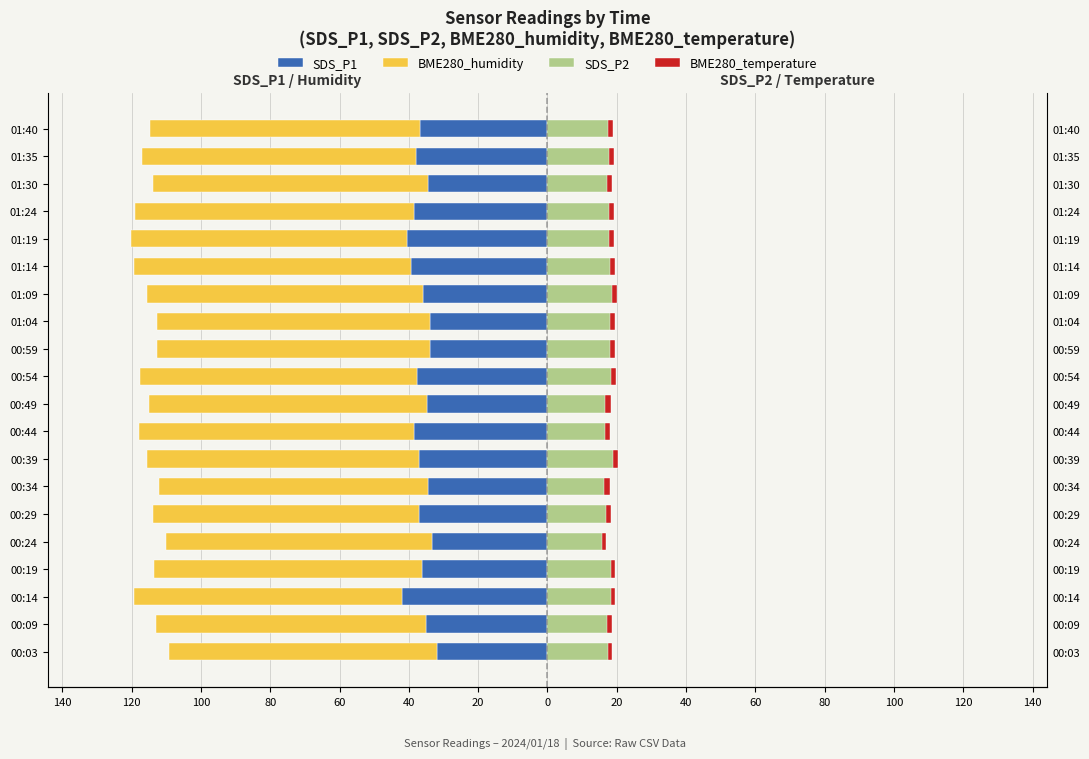

What is the difference between the maximum and minimum values in the SDS_P1 series?

10.1